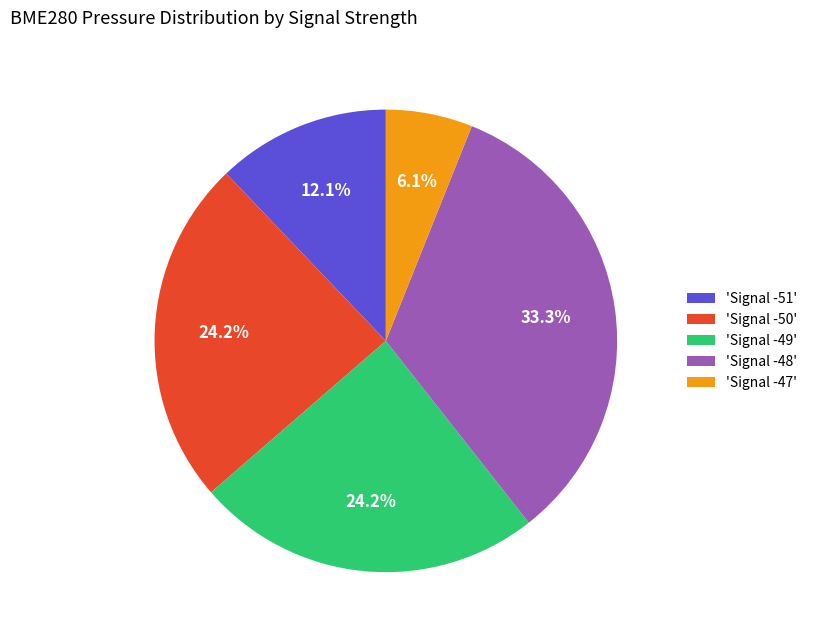

Does any single category account for the majority?

No